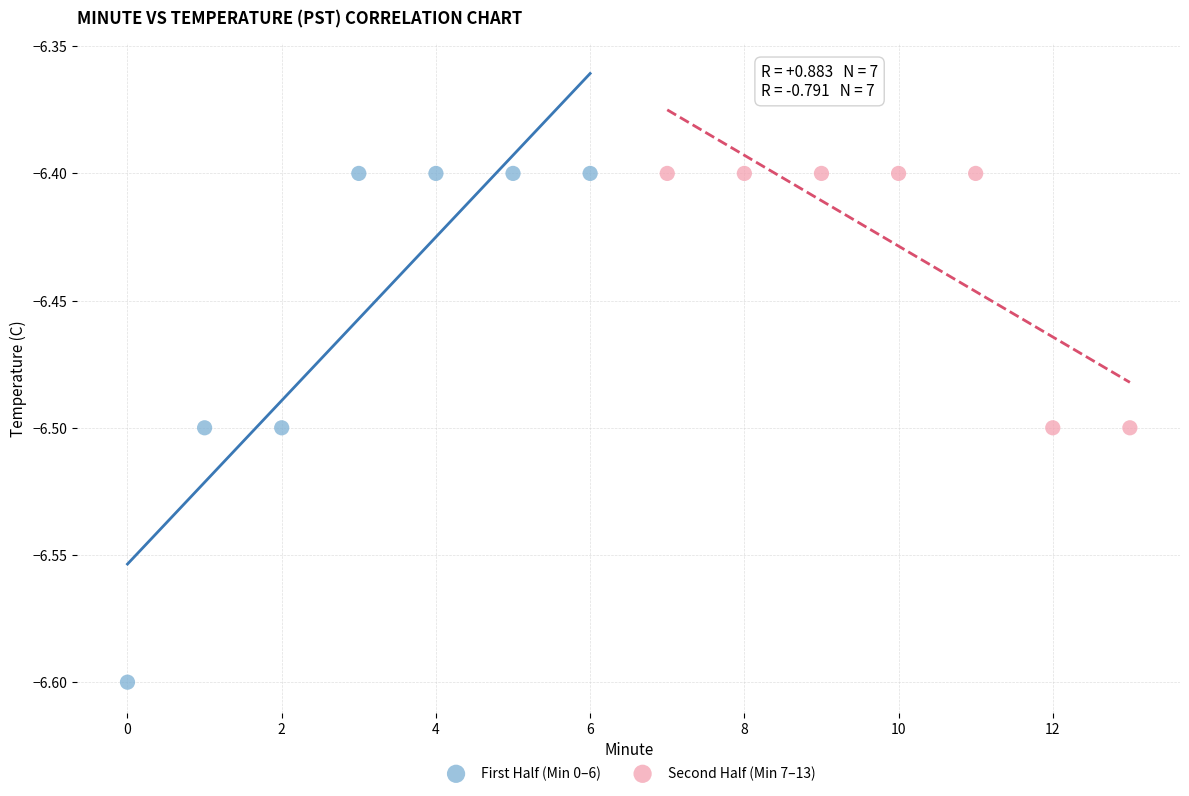

Which series has the largest Y range (max minus min)?

First Half (Min 0–6)